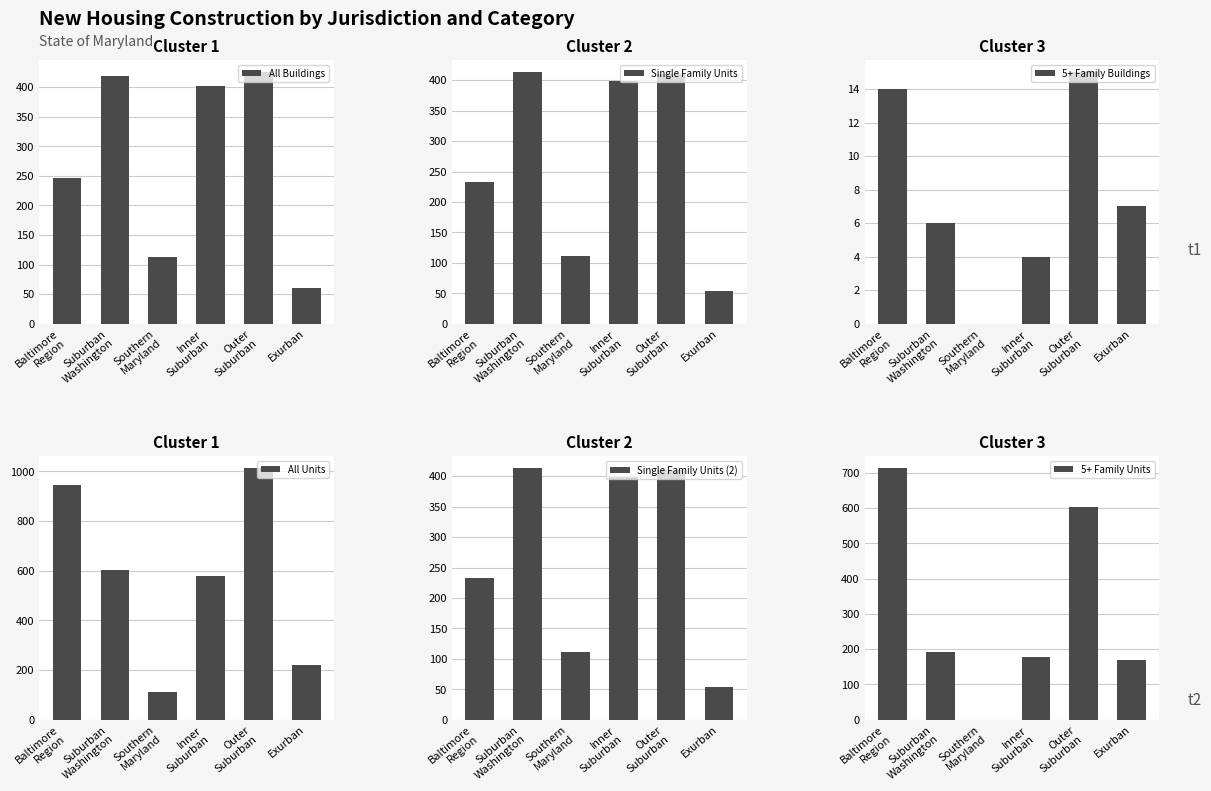

How many bars are there in total?

36